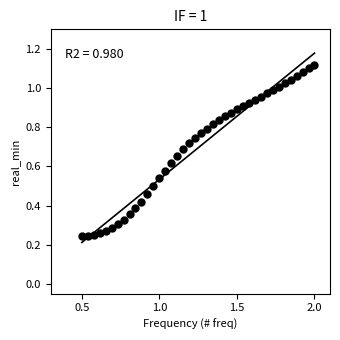

What is the range of X values (max minus min)?

1.5